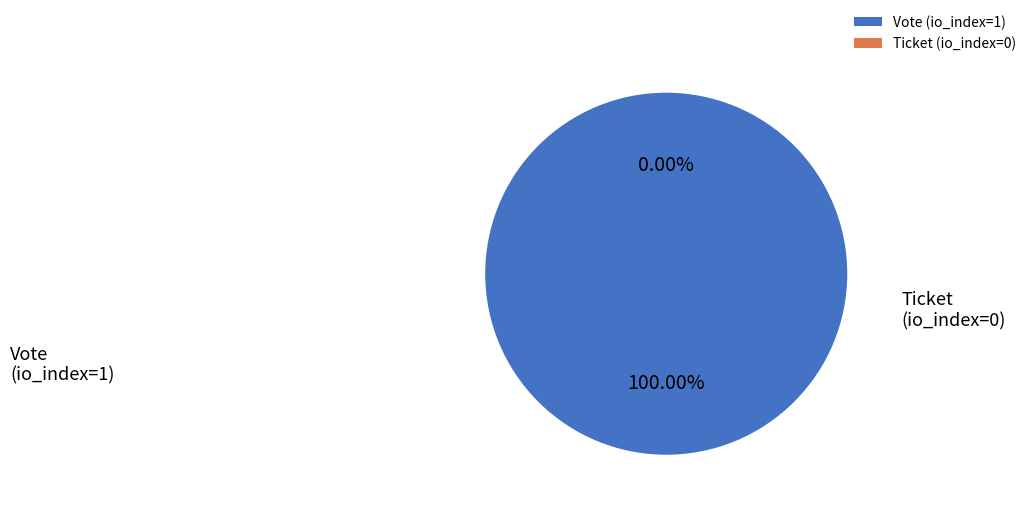

Do Vote (io_index=1) and Ticket (io_index=0) together represent more than half of the pie?

Yes